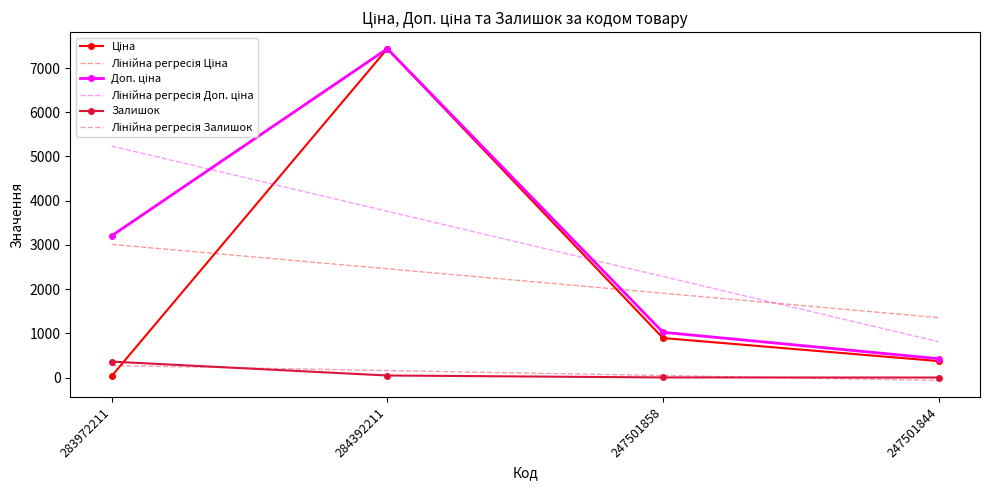

At which category is the sum across all series the highest?

284392211